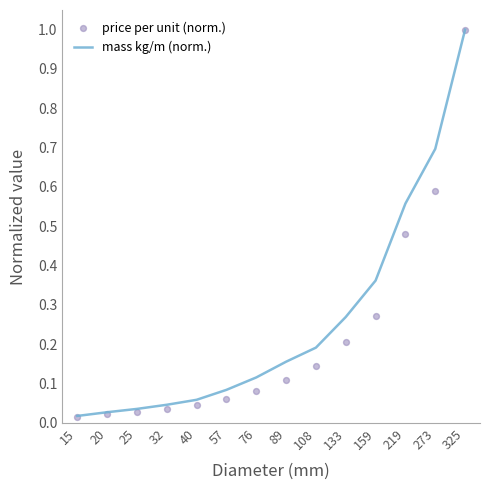

What are all the series names shown in the legend?

mass kg/m (norm.), price per unit (norm.)